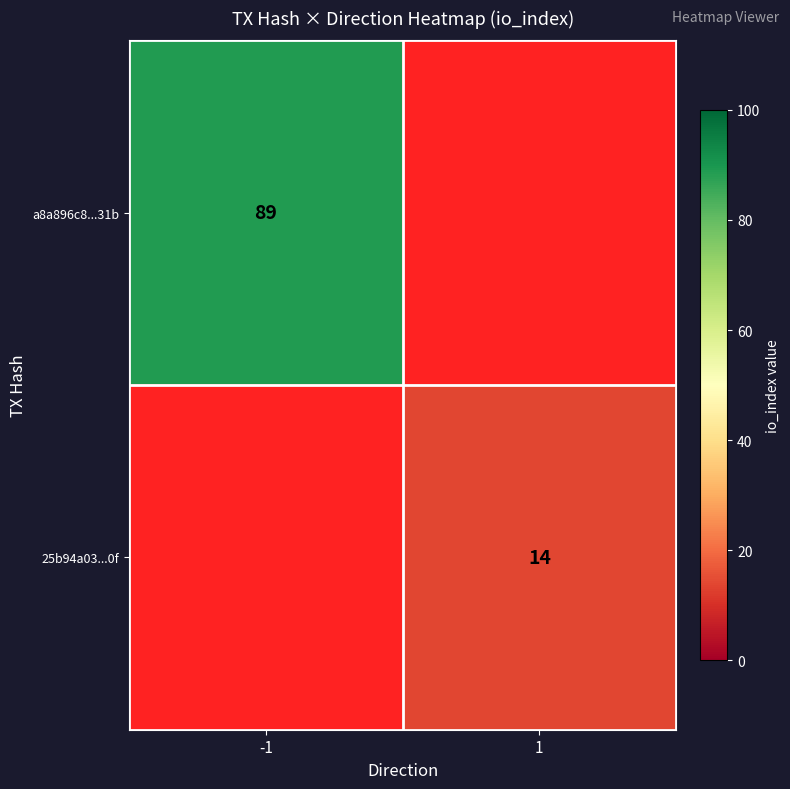

The value of a8a896c8...31b at -1 is 54. True or false?

False